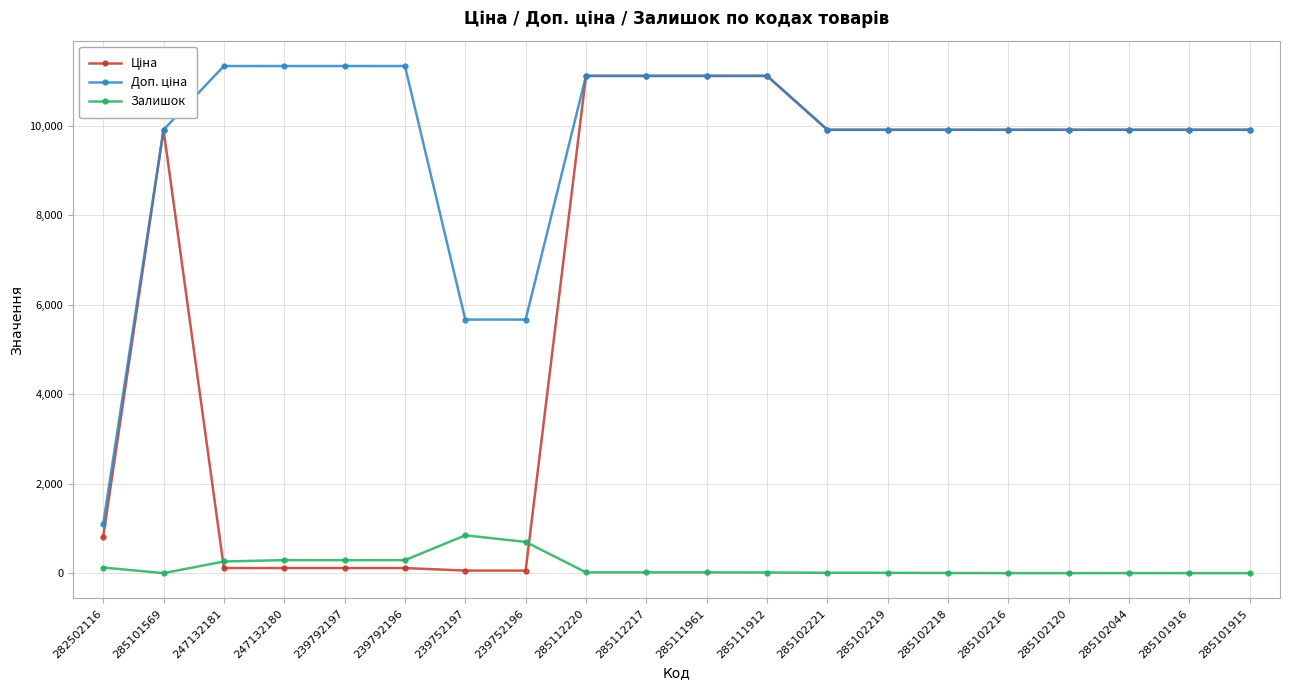

The value of Залишок at 285102216 is 0.0. True or false?

True